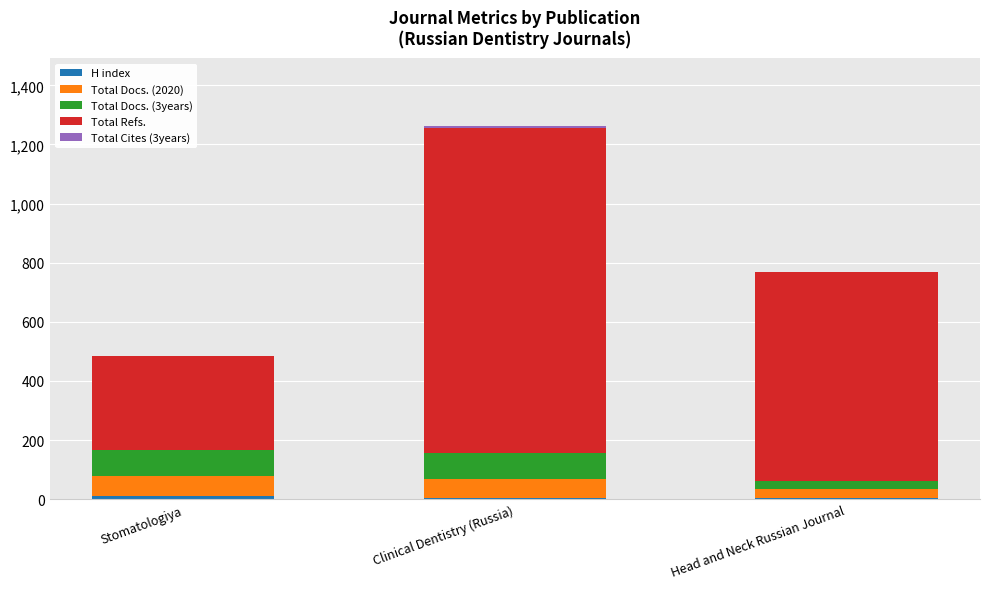

What is the difference between the H index values at Clinical Dentistry (Russia) and Stomatologiya?

6